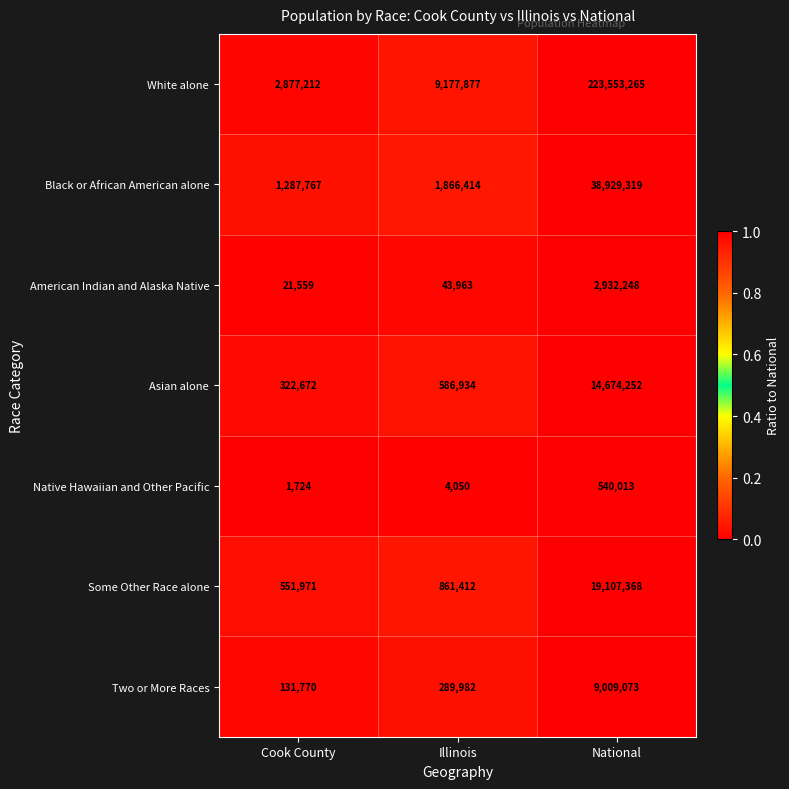

List the series in order of their peak value, lowest first.

Native Hawaiian and Other Pacific, American Indian and Alaska Native, Two or More Races, Asian alone, Some Other Race alone, Black or African American alone, White alone